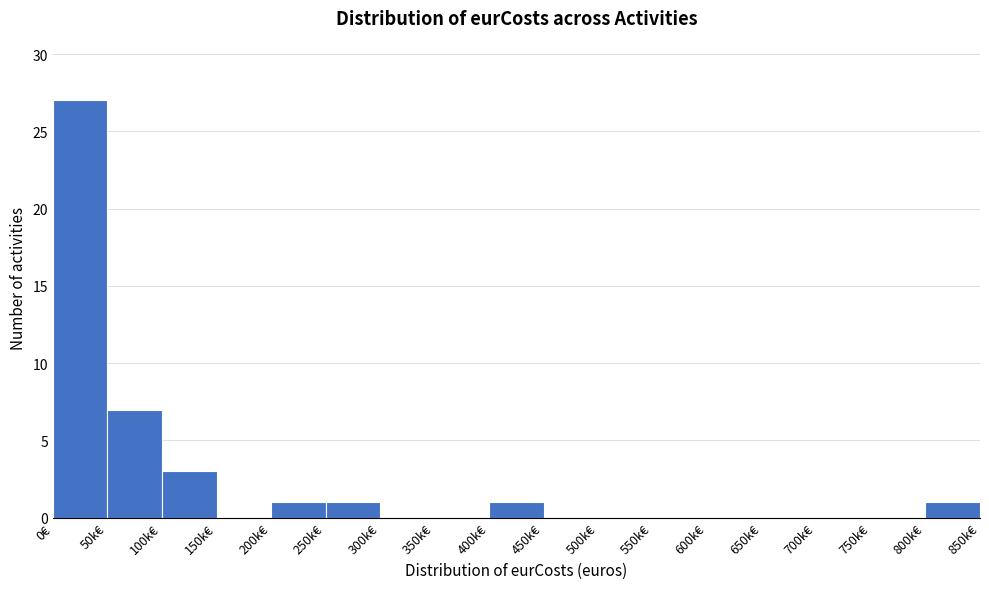

Reading left to right, list all the values displayed in this chart.

0€=27	50k€=7	100k€=3	150k€=0	200k€=1	250k€=1	300k€=0	350k€=0	400k€=1	450k€=0	500k€=0	550k€=0	600k€=0	650k€=0	700k€=0	750k€=0	800k€=1